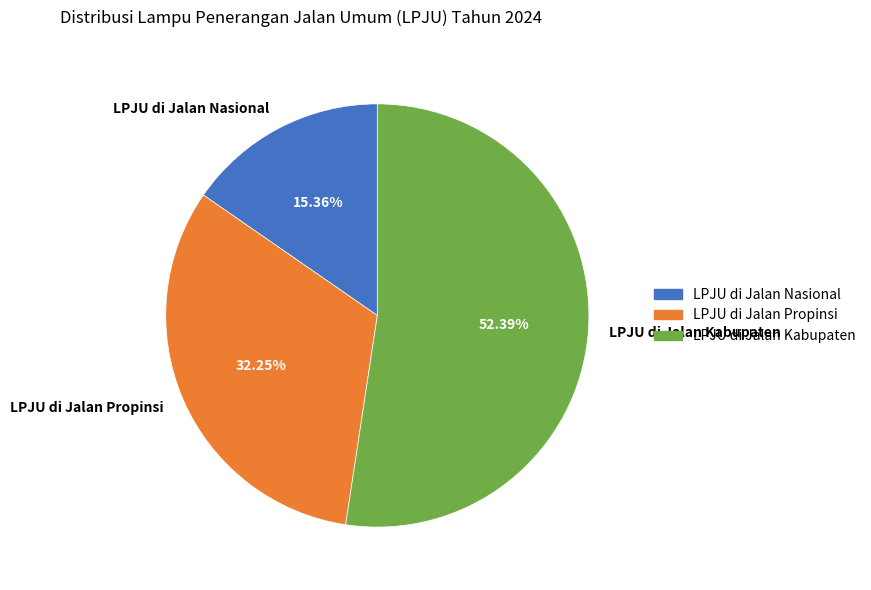

Does LPJU di Jalan Propinsi represent more than half of the total?

No